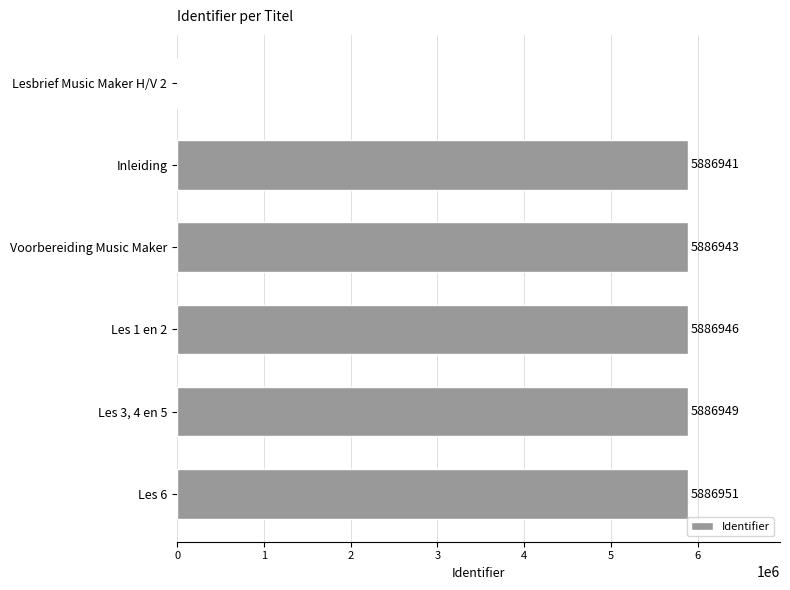

Which label corresponds to the largest value in the chart?

Les 6